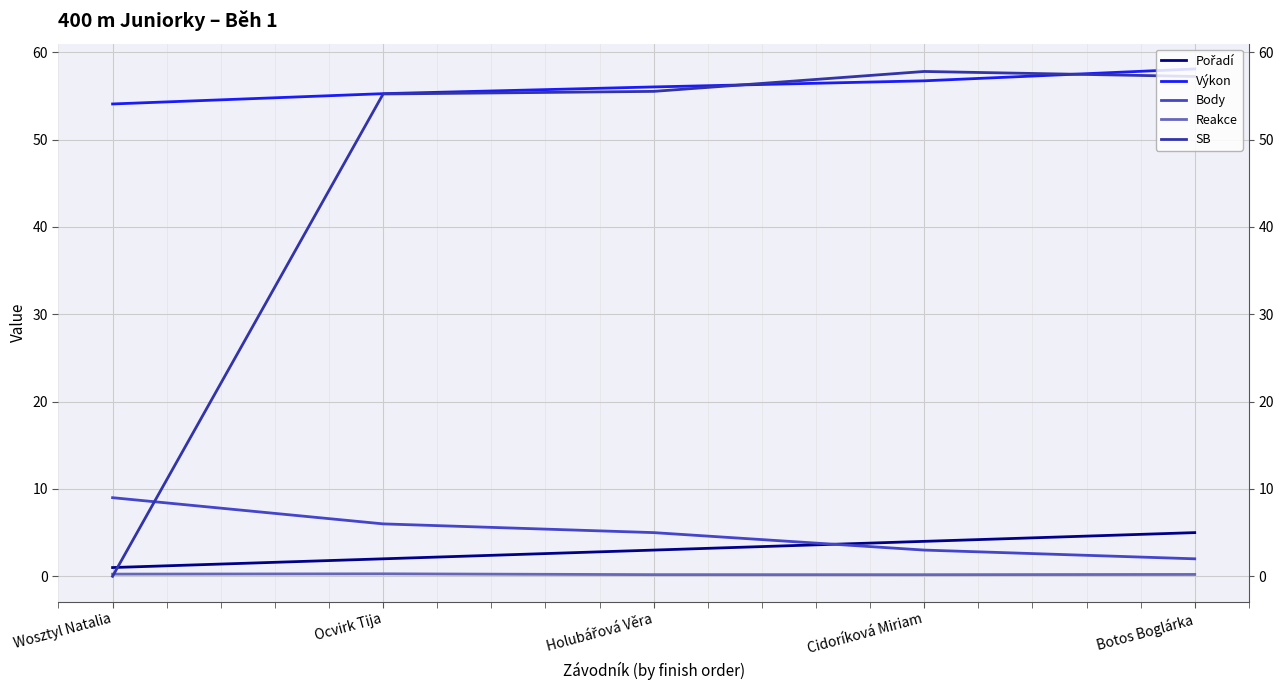

What is the average value of the Pořadí series?

3.0